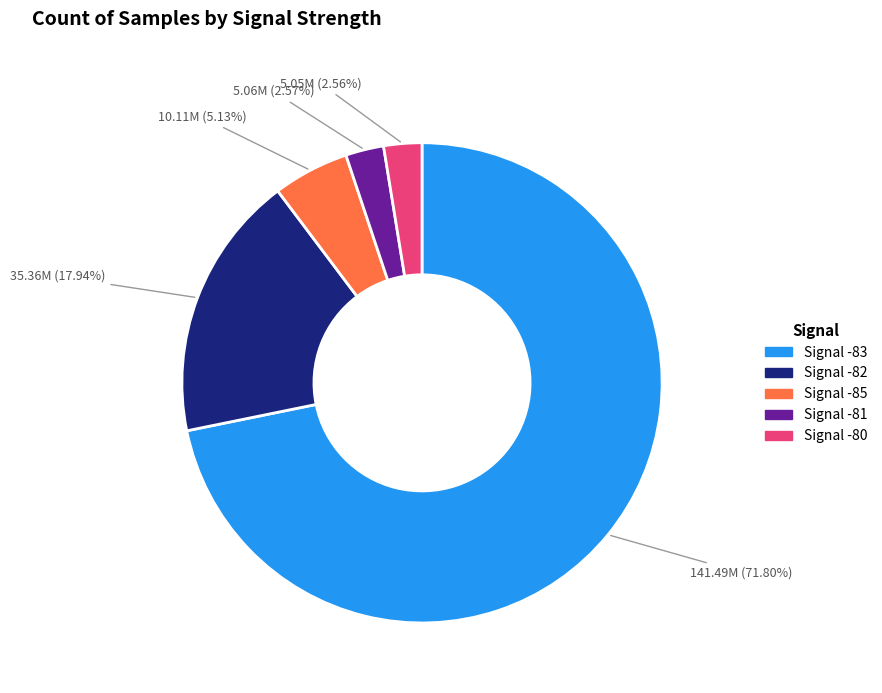

Does any single category account for the majority?

Yes